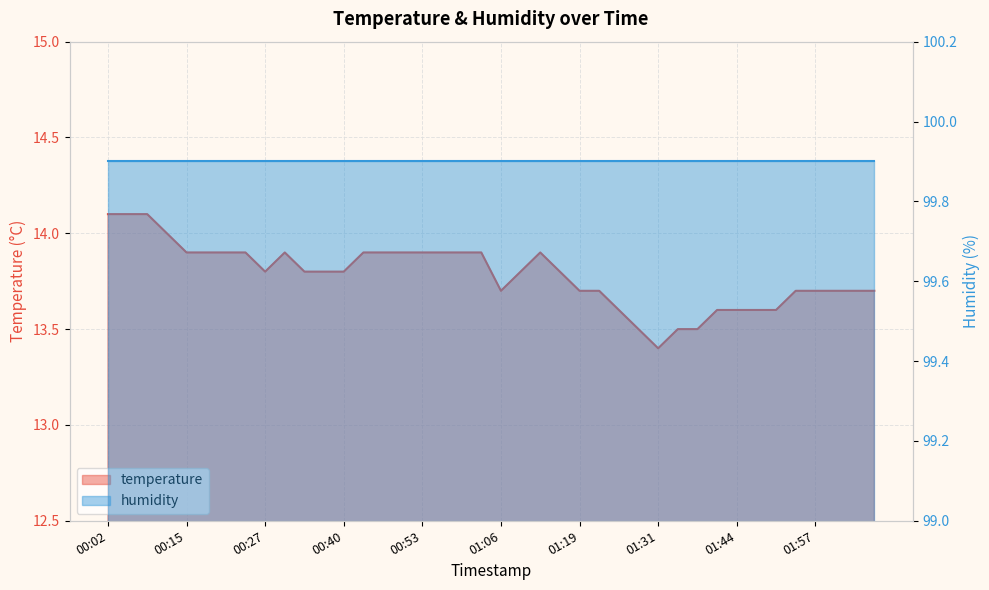

Does the chart display data point markers on the line(s)?

No